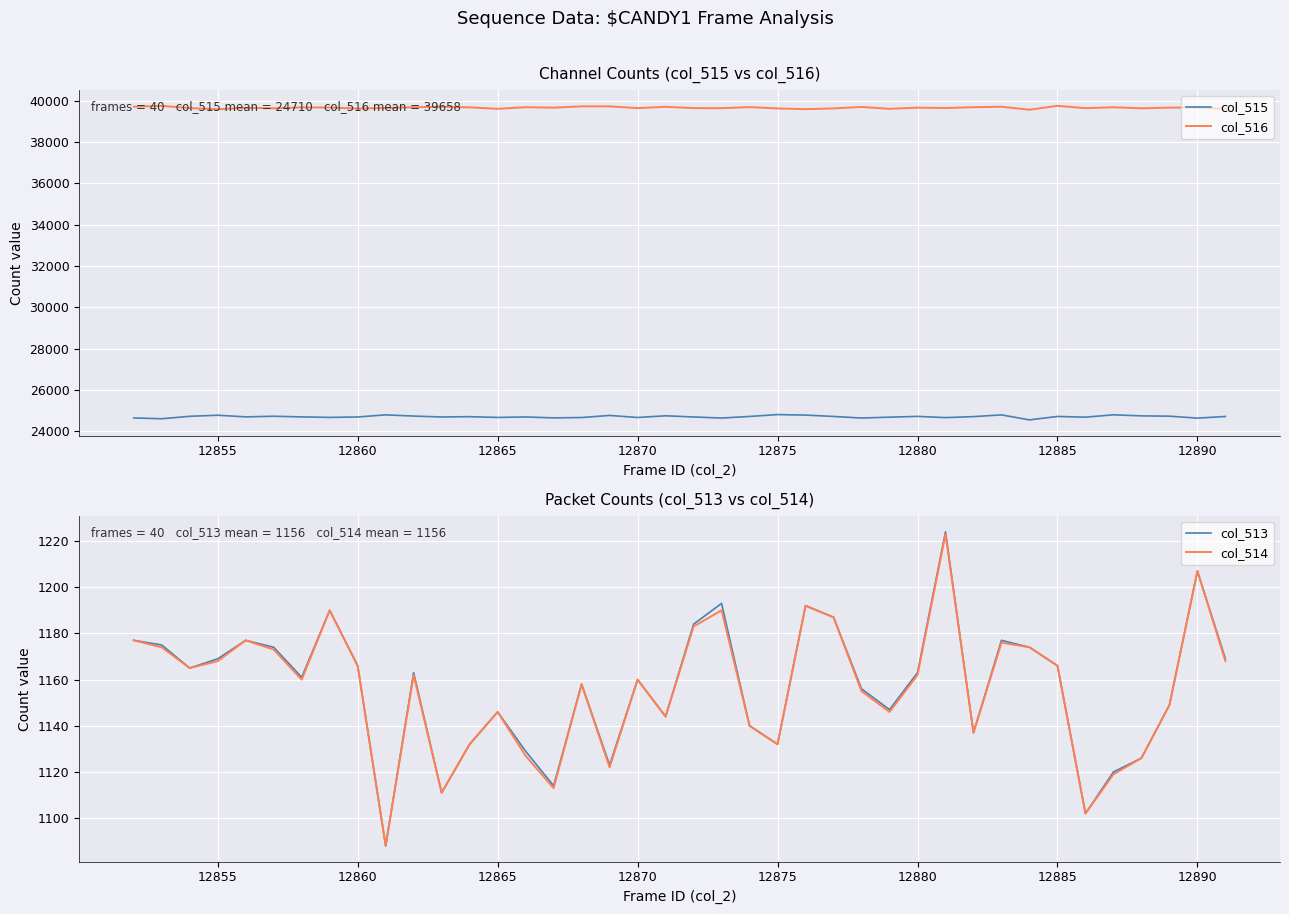

What is the lowest value of the col_515 series?

24558